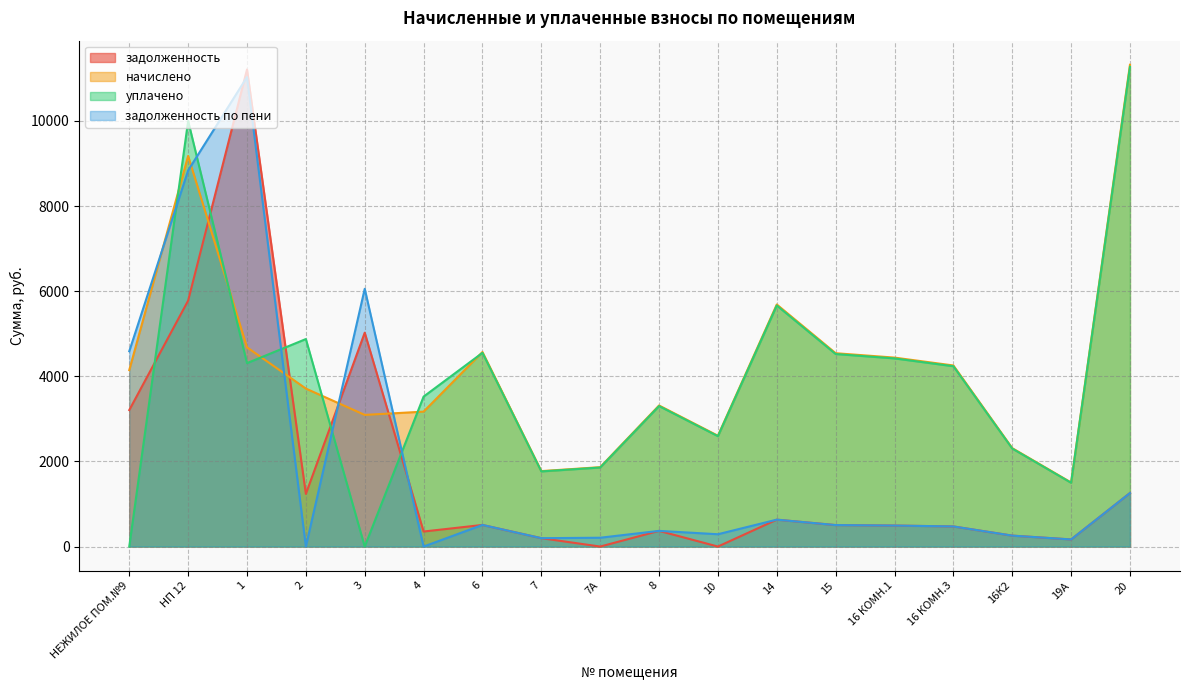

Reading left to right, transcribe all the data shown in this chart.

задолженность: НЕЖИЛОЕ ПОМ.№9=3207.2	НП 12=5778.6	1=11211.0	2=1237.3	3=5025.4	4=353.0	6=507.9	7=197.0	7А=0.0	8=368.3	10=0.0	14=632.0	15=504.8	16 КОМН.1=493.3	16 КОМН.3=472.8	16К2=256.9	19А=167.2	20=1257.9
начислено: НЕЖИЛОЕ ПОМ.№9=4146.0	НП 12=9178.6	1=4681.6	2=3712.1	3=3093.4	4=3170.3	6=4570.8	7=1772.9	7А=1865.2	8=3315.0	10=2604.0	14=5688.2	15=4543.1	16 КОМН.1=4439.7	16 КОМН.3=4255.0	16К2=2312.2	19А=1505.2	20=11320.9
уплачено: НЕЖИЛОЕ ПОМ.№9=0.0	НП 12=10000.0	1=4310.0	2=4875.6	3=0.0	4=3523.3	6=4551.5	7=1765.4	7А=1857.4	8=3301.0	10=2593.0	14=5664.1	15=4523.9	16 КОМН.1=4420.9	16 КОМН.3=4237.1	16К2=2302.4	19А=1498.2	20=11273.1
задолженность по пени: НЕЖИЛОЕ ПОМ.№9=4589.2	НП 12=8838.1	1=11031.5	2=0.0	3=6056.5	4=0.0	6=507.9	7=197.0	7А=207.2	8=368.3	10=289.3	14=632.0	15=504.8	16 КОМН.1=493.3	16 КОМН.3=472.8	16К2=256.9	19А=167.2	20=1257.9